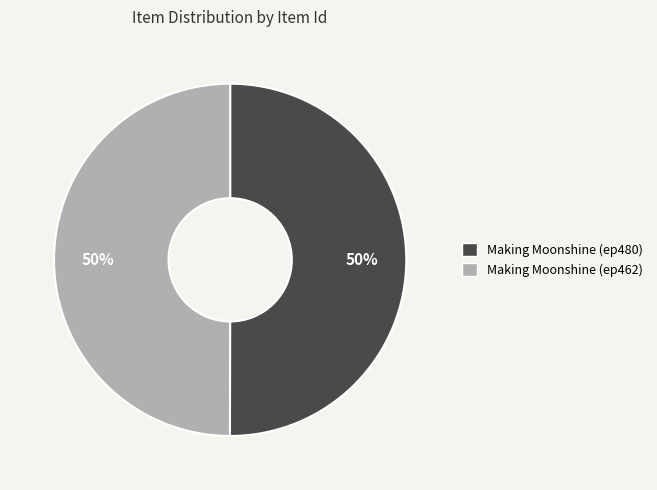

What is the ratio of the value at Making Moonshine (ep480) to the value at Making Moonshine (ep462)?

1.0